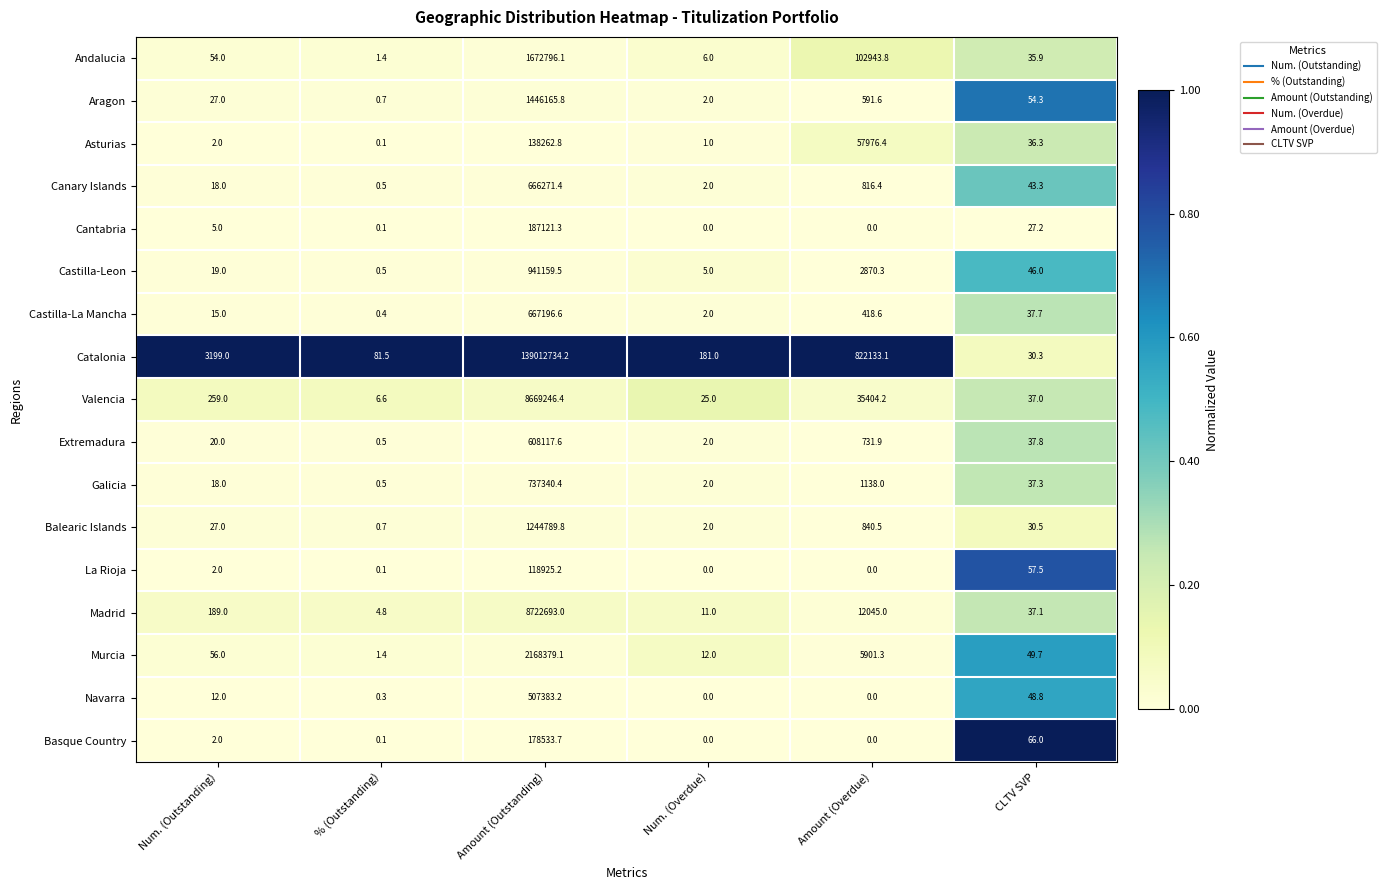

At which category is the sum across all series the highest?

Amount (Outstanding)